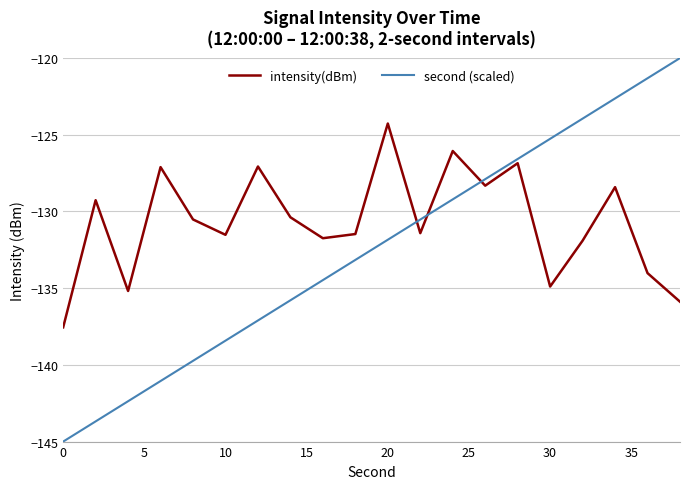

Which series has the largest total across all categories?

intensity(dBm)